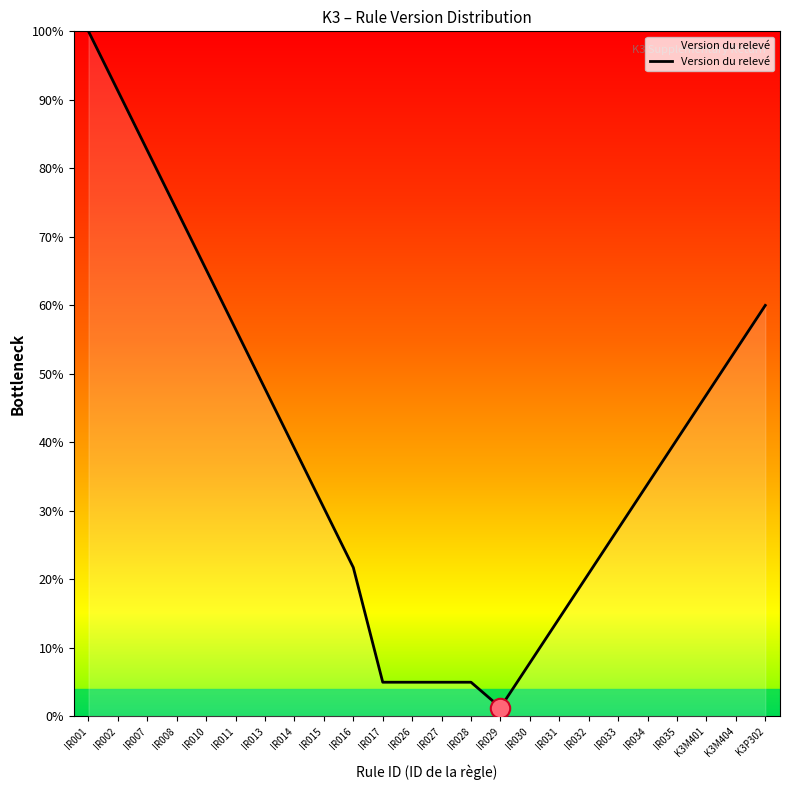

Reading left to right, list all the values displayed in this chart.

100.0	91.3	82.6	73.9	65.2	56.5	47.8	39.1	30.4	21.7	5.0	5.0	5.0	5.0	1.3	7.8	14.3	20.9	27.4	33.9	40.4	47.0	53.5	60.0